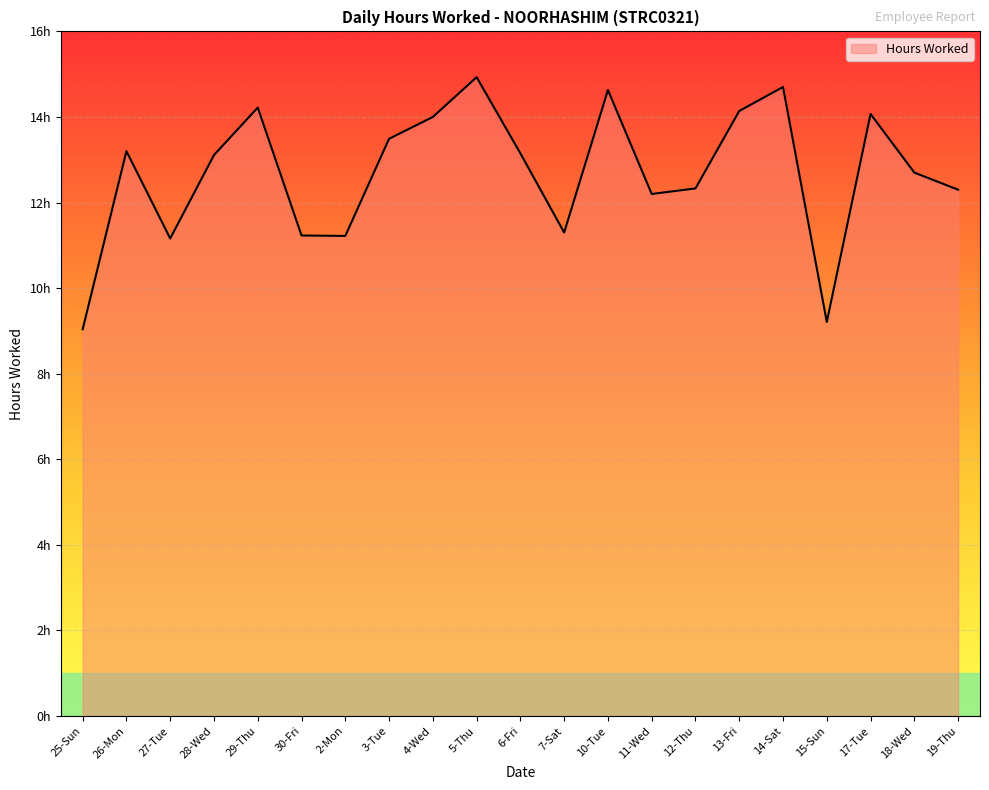

Does the chart have visible grid lines?

Yes